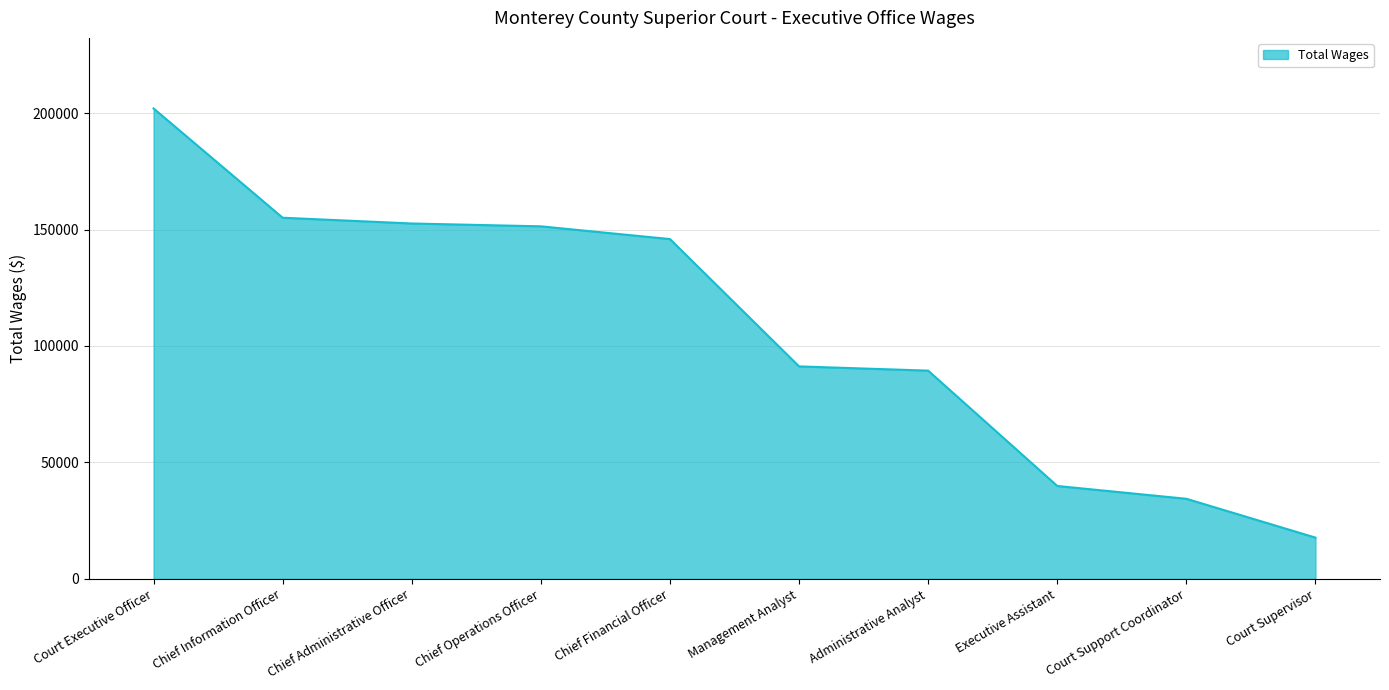

Where does the data first go above 145899?

Court Executive Officer